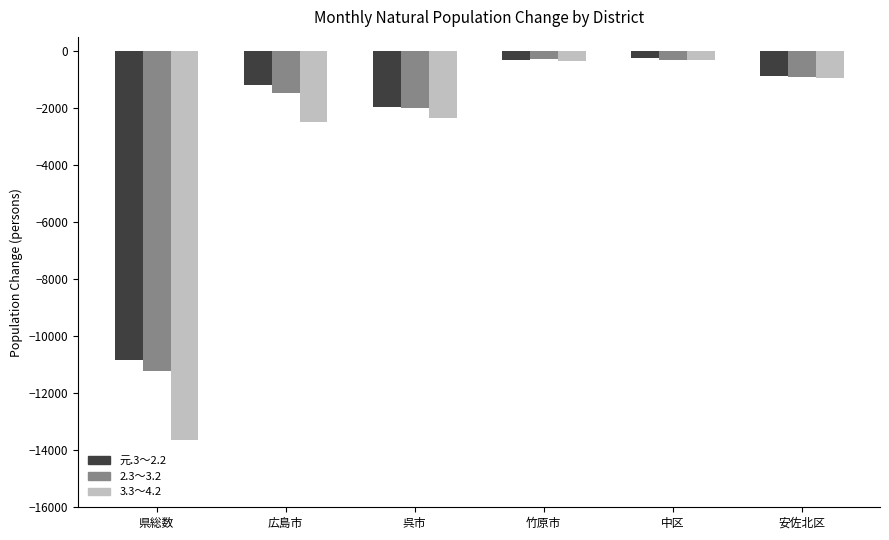

Which series has the largest range (max minus min)?

3.3～4.2